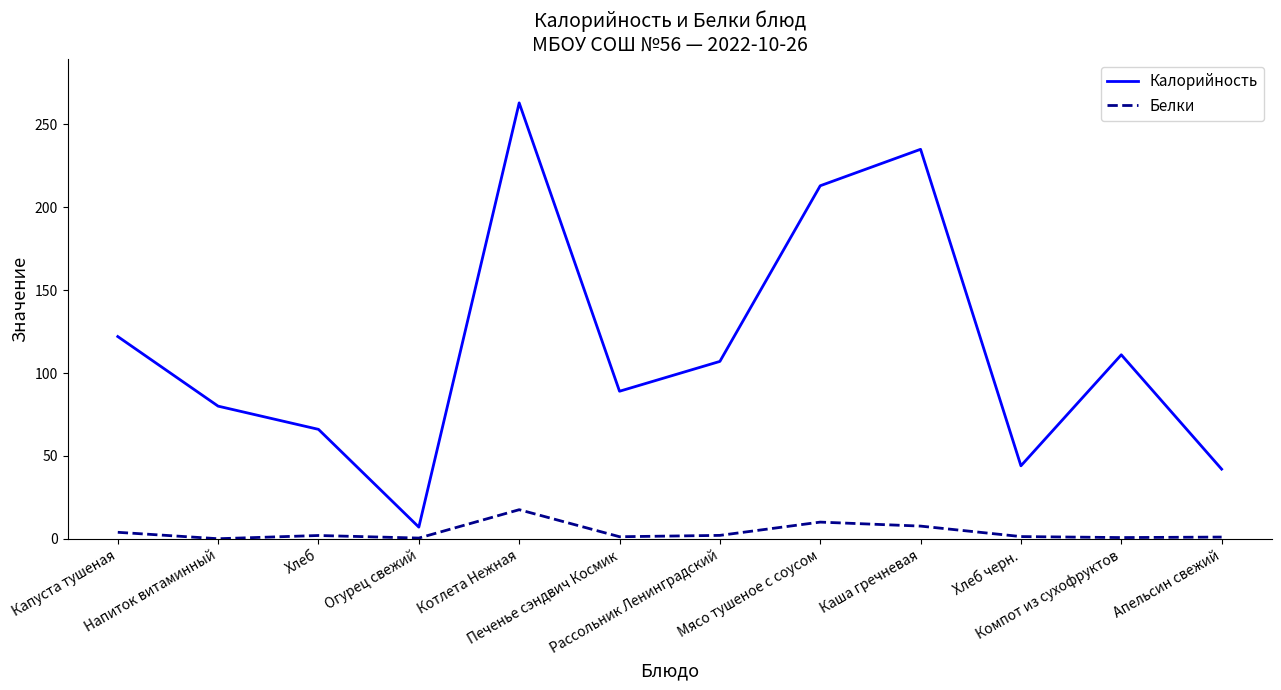

Does the chart have visible grid lines?

No